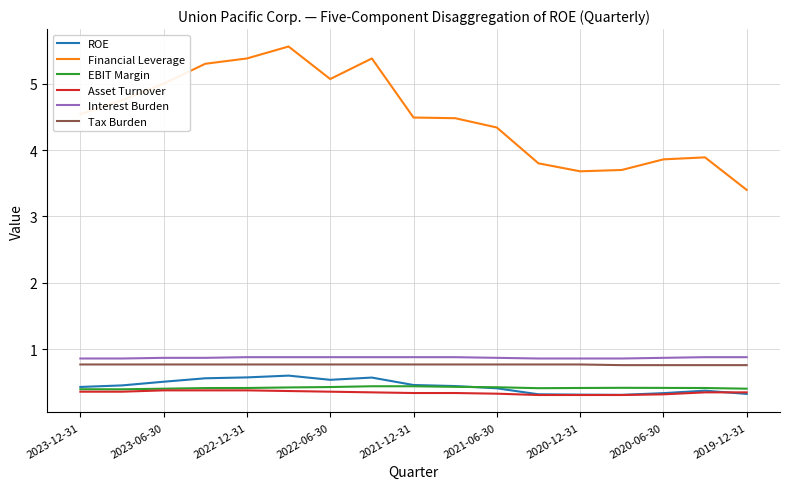

What is the smallest value displayed?

0.3